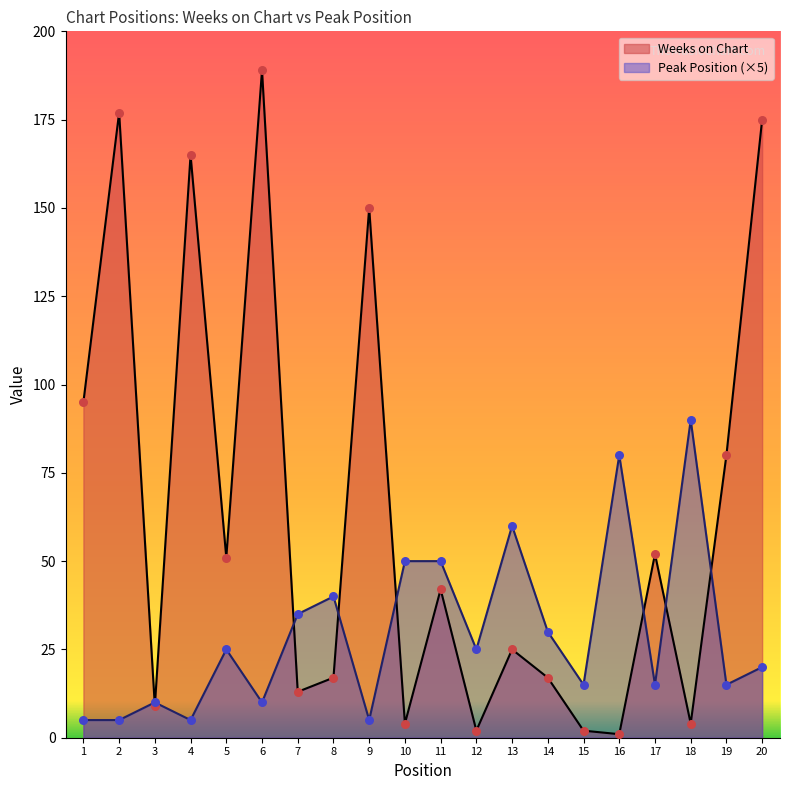

What are all the series names shown in the legend?

Weeks on Chart, Peak Position (×5)